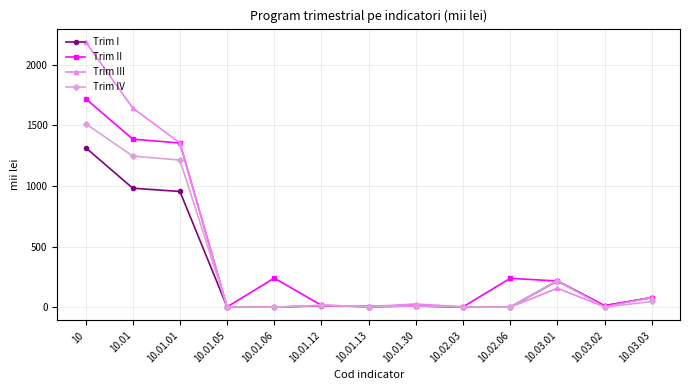

What is the greatest value displayed?

2190